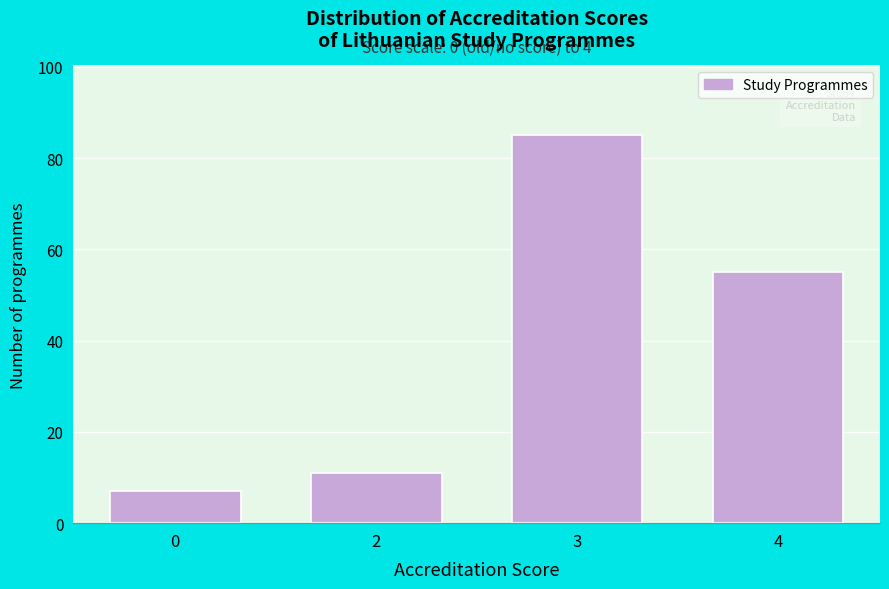

Reading left to right, what are all the values shown in this chart?

0=7	2=11	3=85	4=55